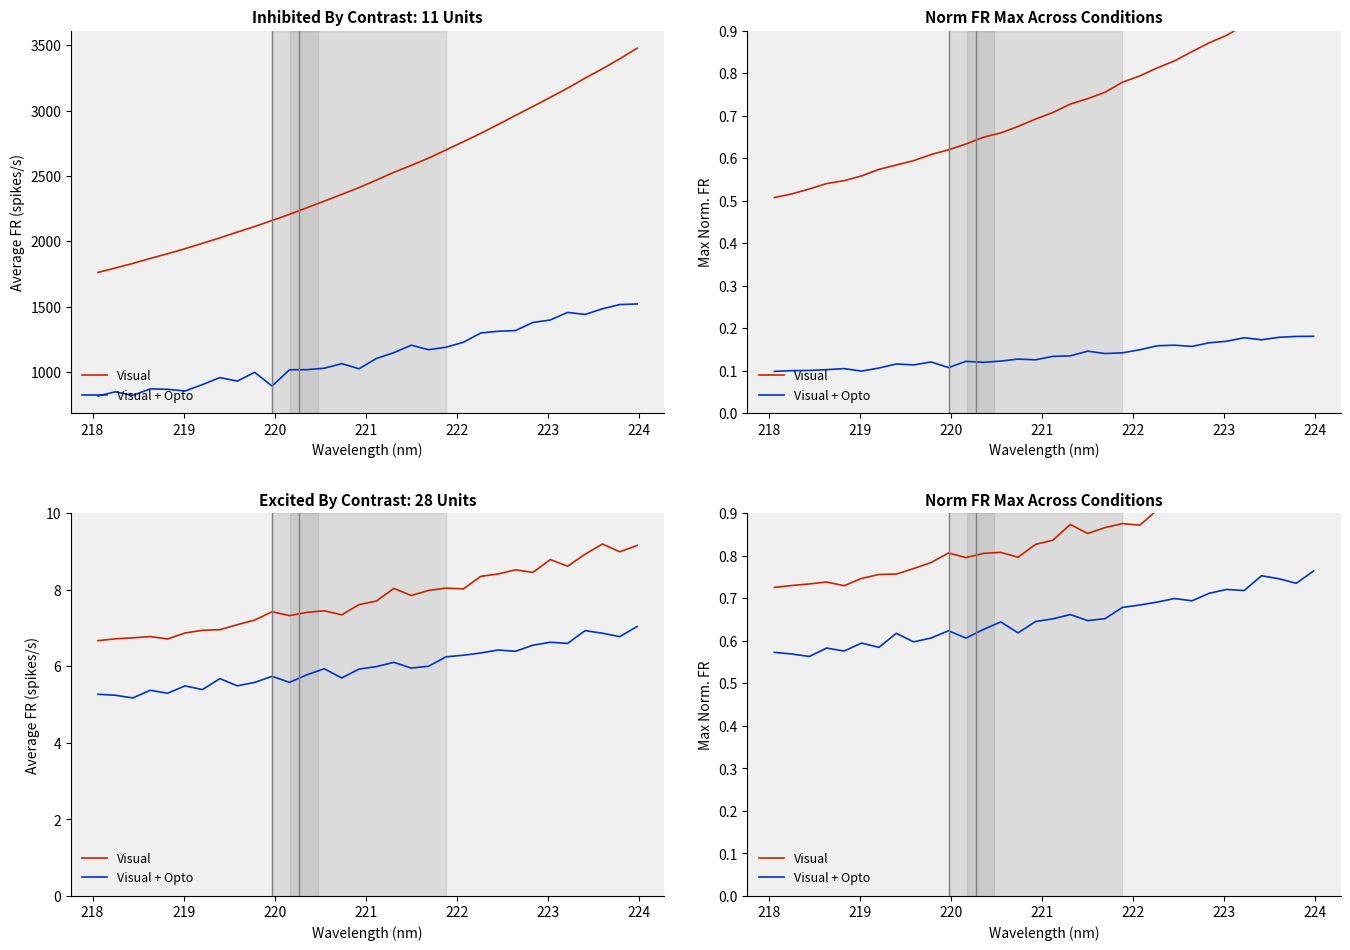

Is this an area chart (filled region under the line)?

No